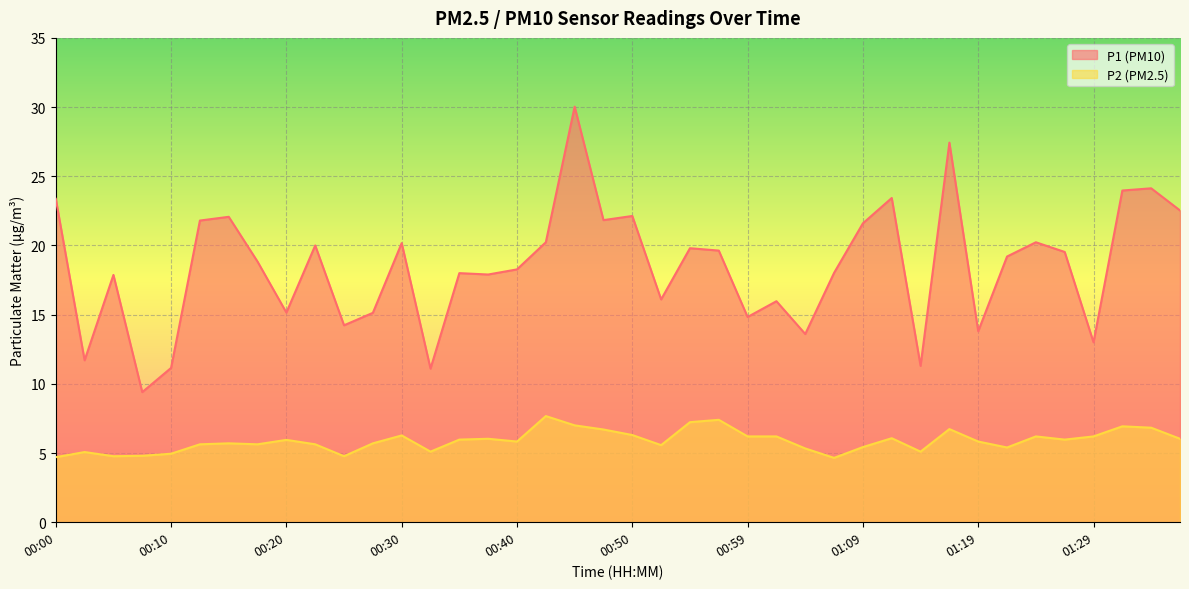

What is the sum of the P1 values at 00:35 and 00:30?

38.2